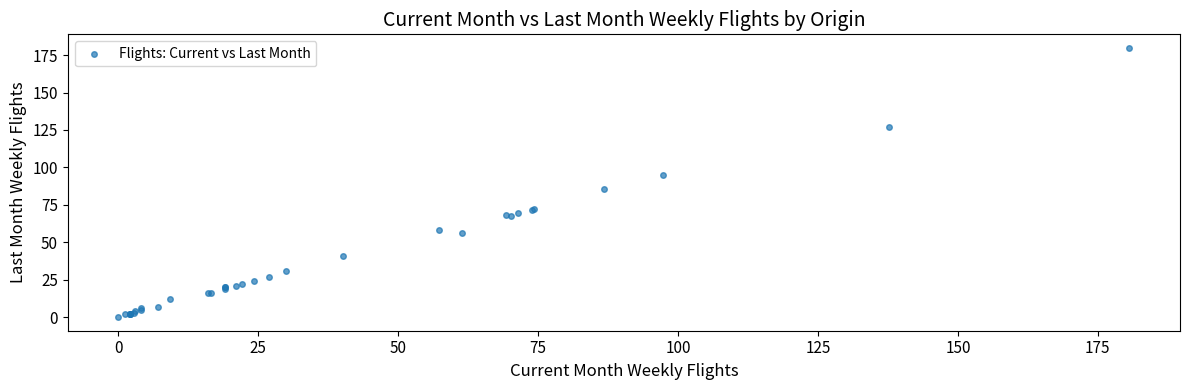

What Y value in the scatter plot is closest to 89?

85.6